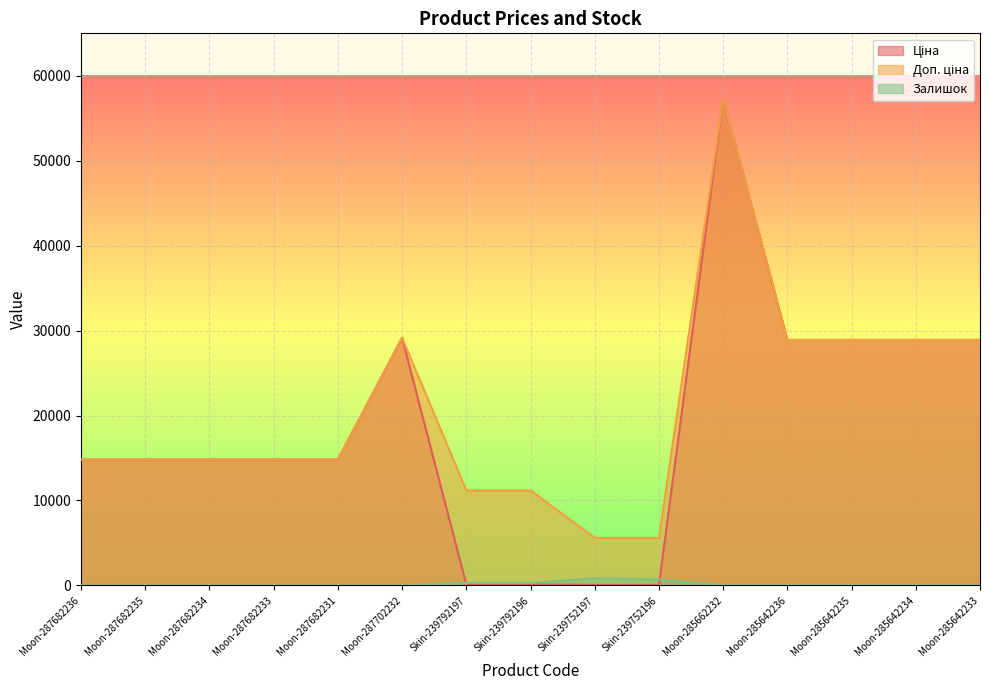

Reading right to left, transcribe all the data shown in this chart.

Ціна: 28901.7	28901.7	28901.7	28901.7	57258.0	55.9	55.9	111.8	111.8	29152.3	14817.6	14817.6	14817.6	14817.6	14817.6
Доп. ціна: 28901.7	28901.7	28901.7	28901.7	57258.0	5591.0	5591.0	11182.0	11182.0	29152.3	14817.6	14817.6	14817.6	14817.6	14817.6
Залишок: 16.0	10.0	14.0	16.0	13.0	698.0	845.0	290.0	289.0	0.0	0.0	0.0	0.0	0.0	0.0